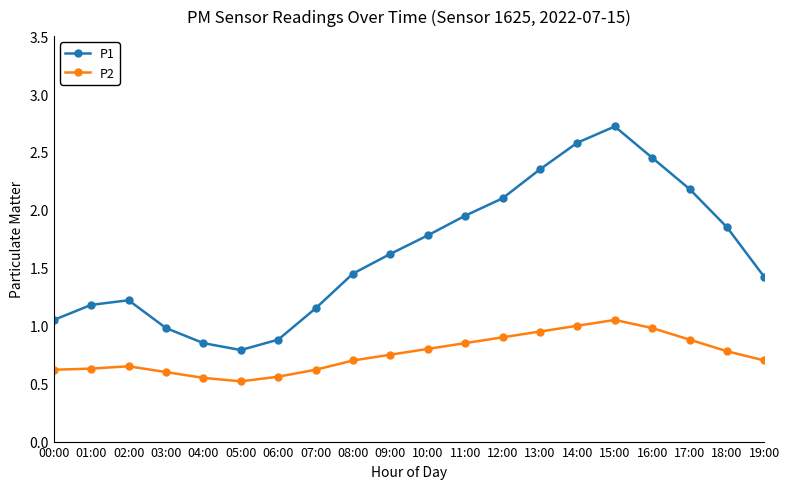

Does the chart have visible grid lines?

No